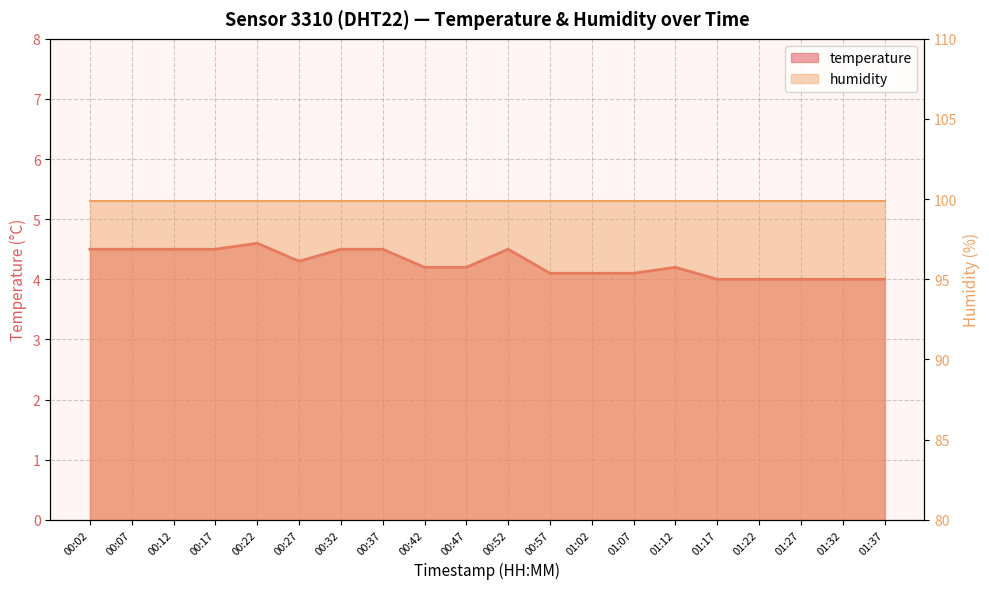

How many points are lower than both their immediate neighbors (excluding endpoints)?

1